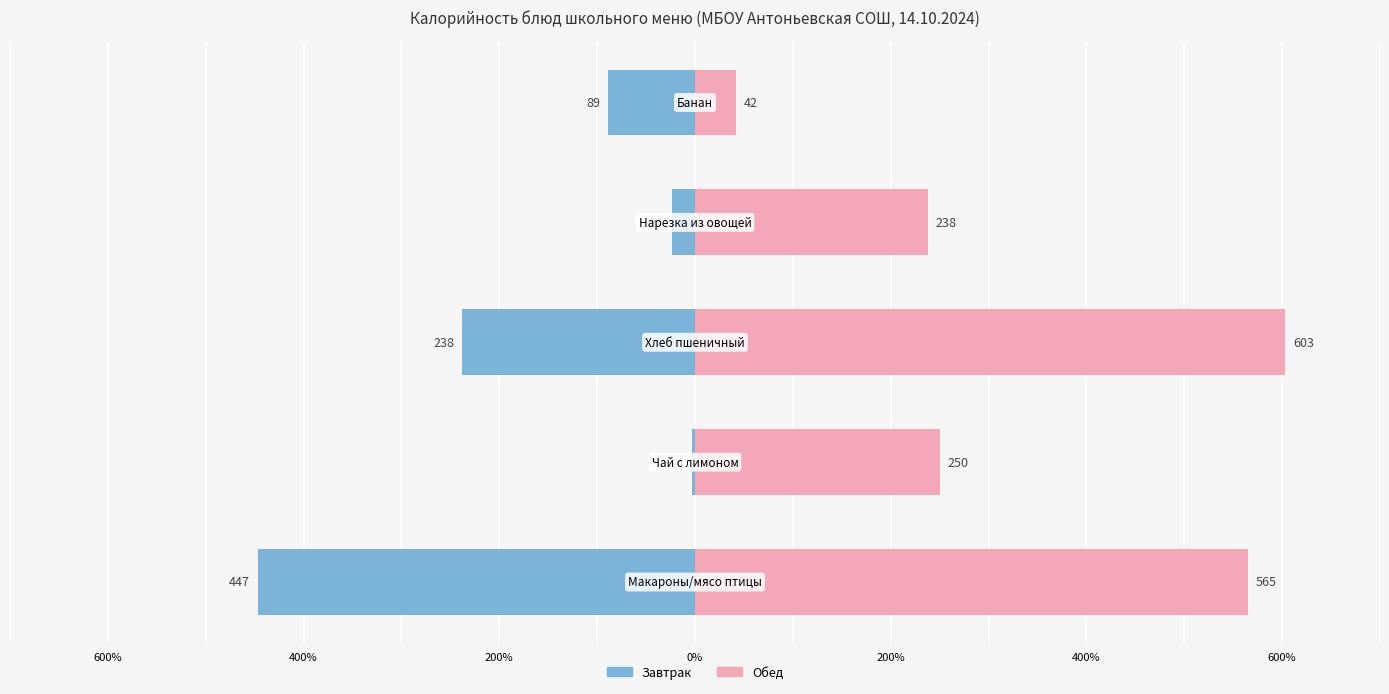

List the series in order of their overall mean, lowest first.

Завтрак, Обед